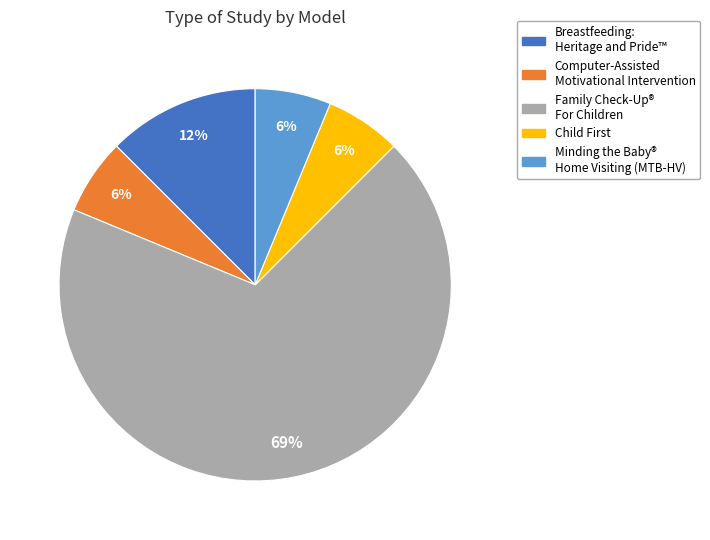

To the nearest percent, what is the average slice percentage?

20%